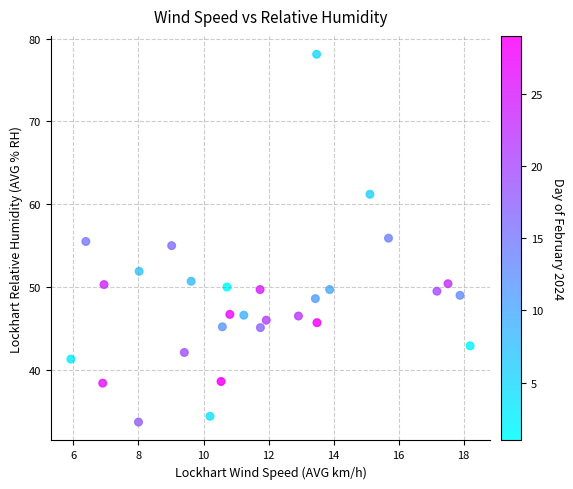

What is the range of X values (max minus min)?

12.3